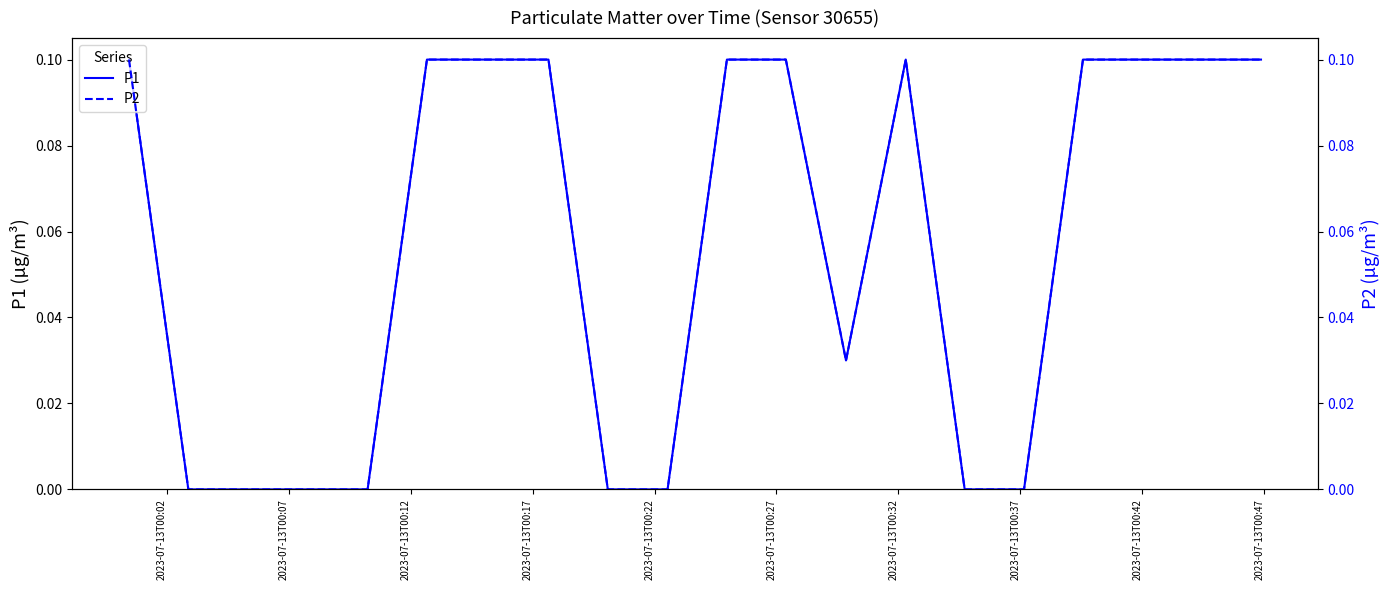

What is the sum of the P2 values at 2023-07-13T00:42 and 2023-07-13T00:02?

0.1